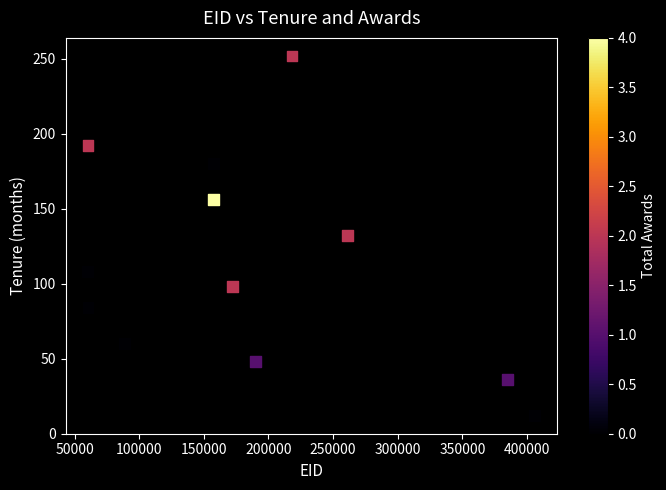

What is the range of Y values (max minus min)?

240